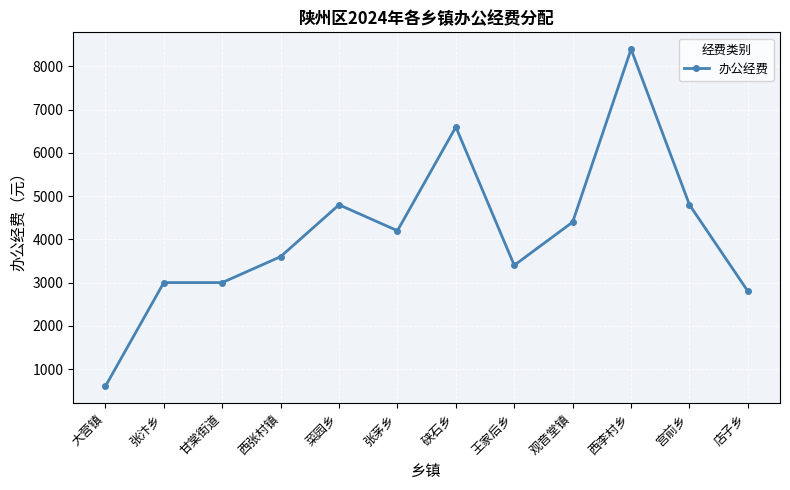

What is the minimum value shown in the chart?

600